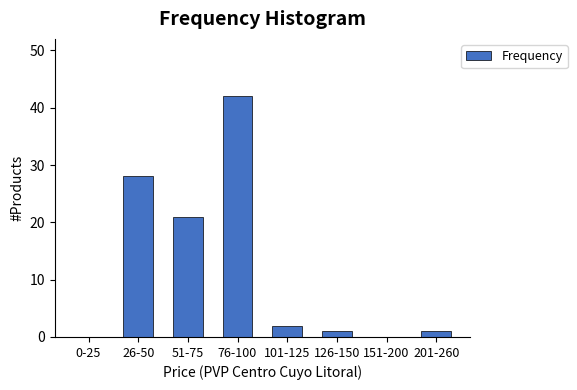

Reading left to right, transcribe all the data shown in this chart.

0-25=0	26-50=28	51-75=21	76-100=42	101-125=2	126-150=1	151-200=0	201-260=1